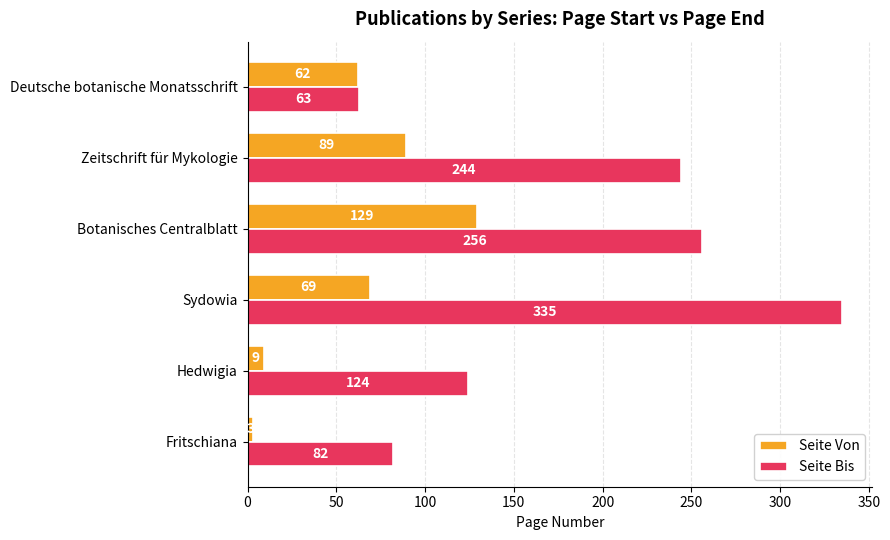

What is the maximum value for Seite Von?

129